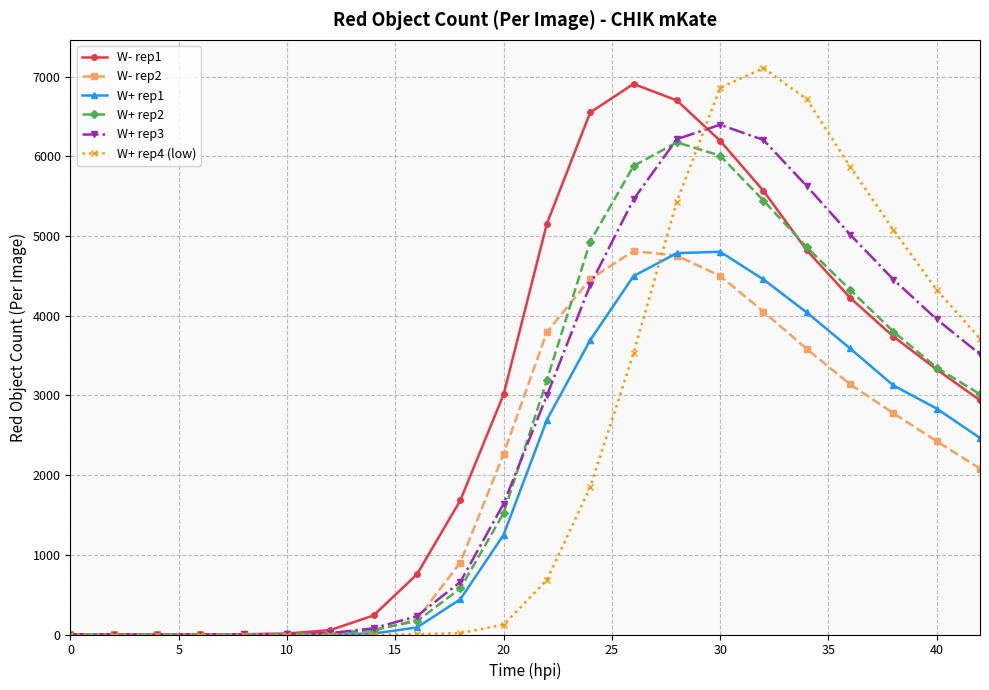

Which series has the largest total across all categories?

W- rep1